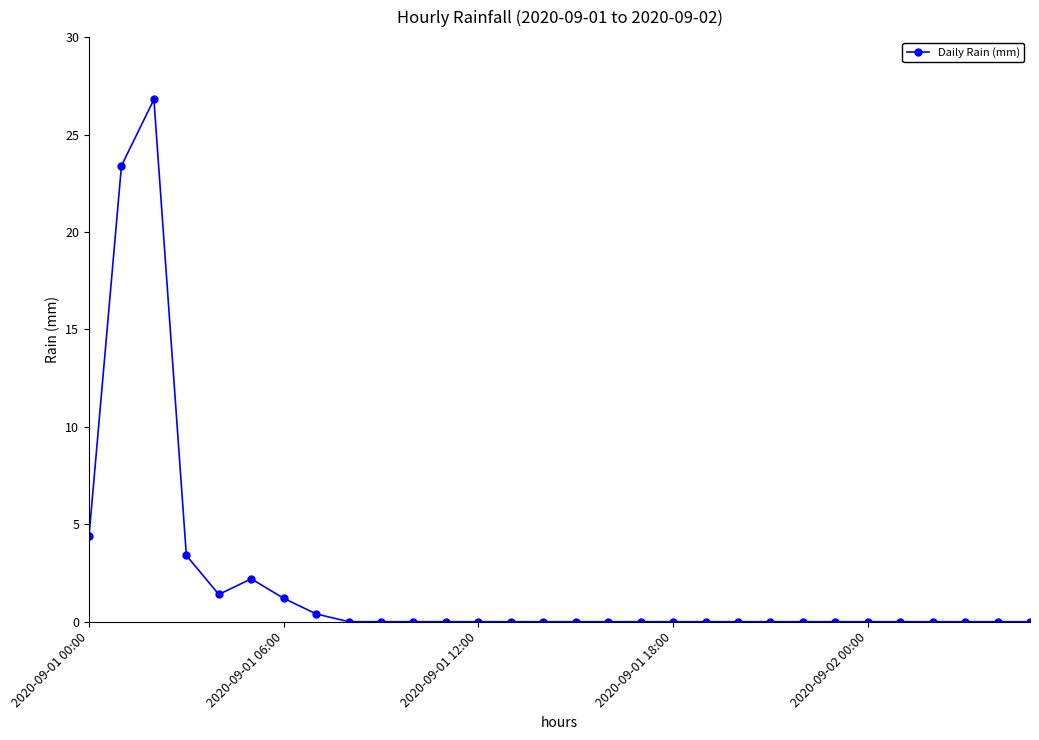

What is the sum of all values?

63.2